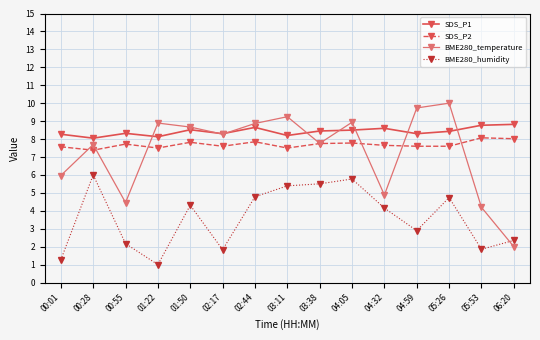

What is the label of the 2nd point from the left?

00:28